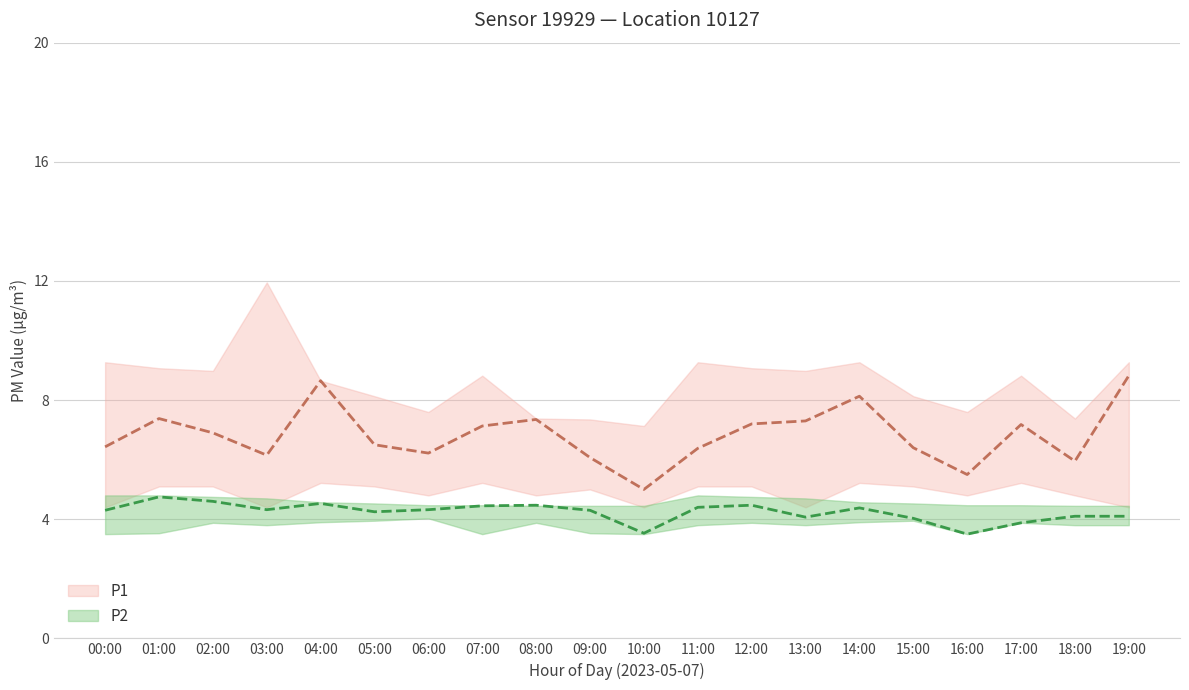

At which category does the chart reach its minimum across all series?

16:00